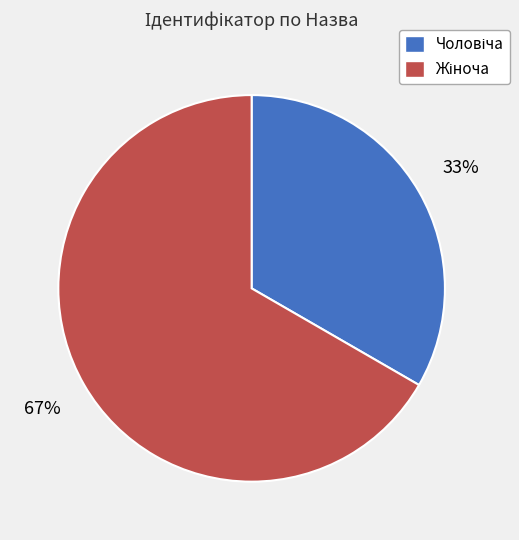

Does any single category account for the majority?

Yes